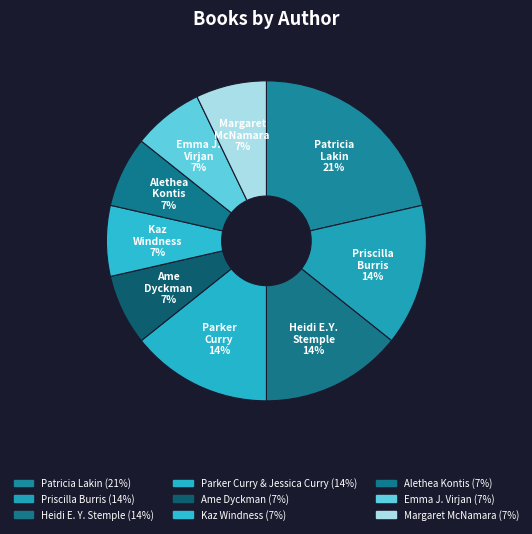

How many segments does this pie chart have?

9